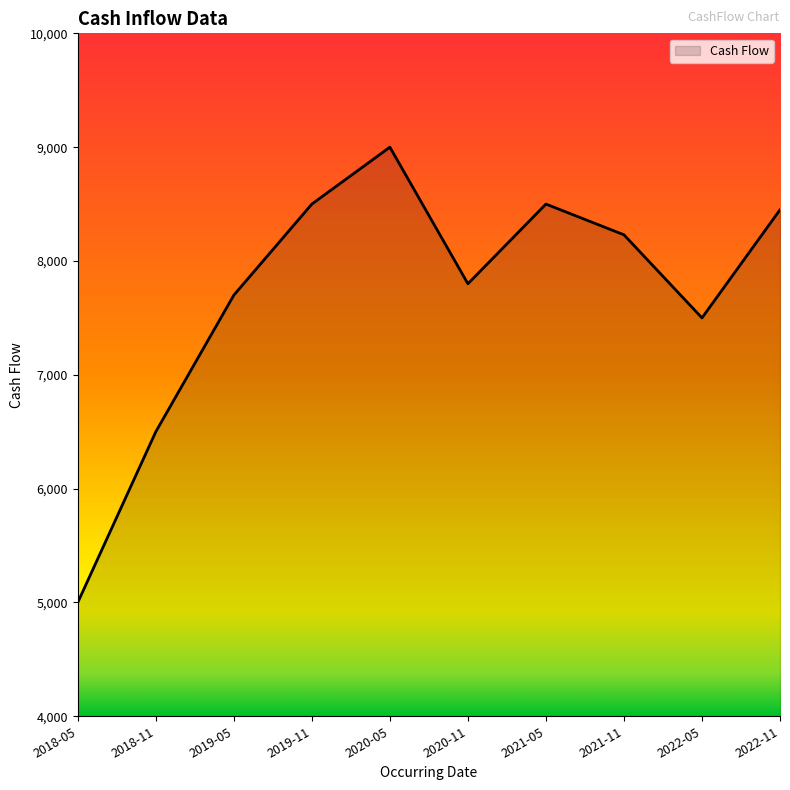

Which label corresponds to the smallest value in the chart?

2018-05